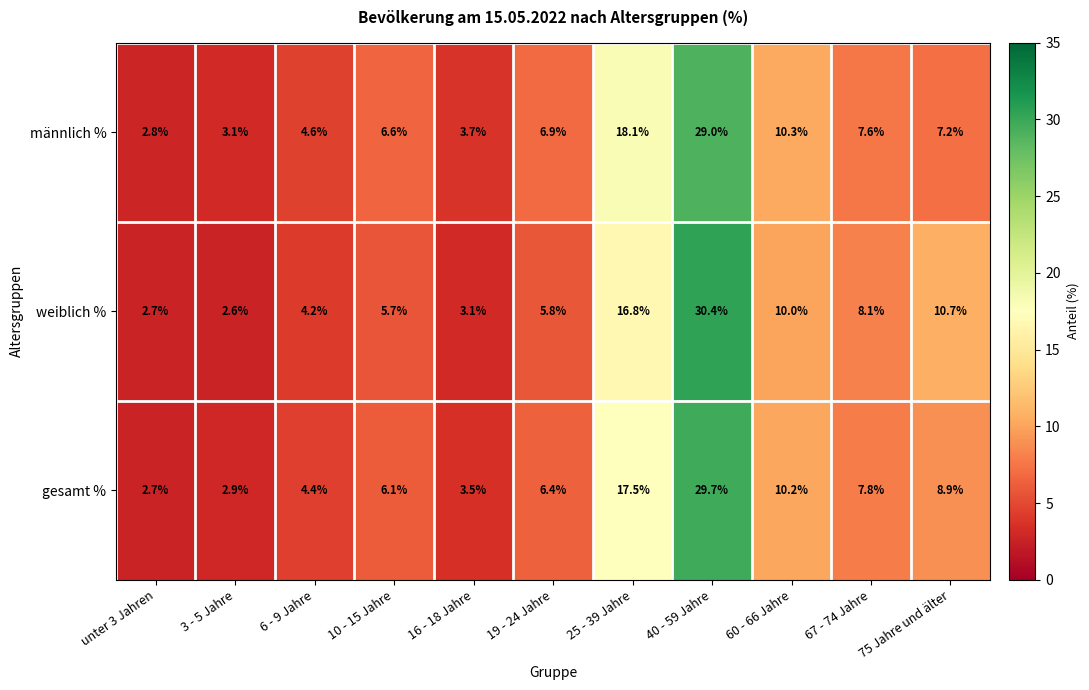

Which label corresponds to the smallest value in the chart?

3 - 5 Jahre